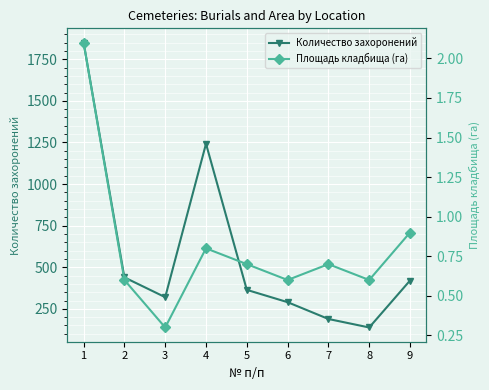

True or false: Количество захоронений and Площадь кладбища (га) cross at least once.

False